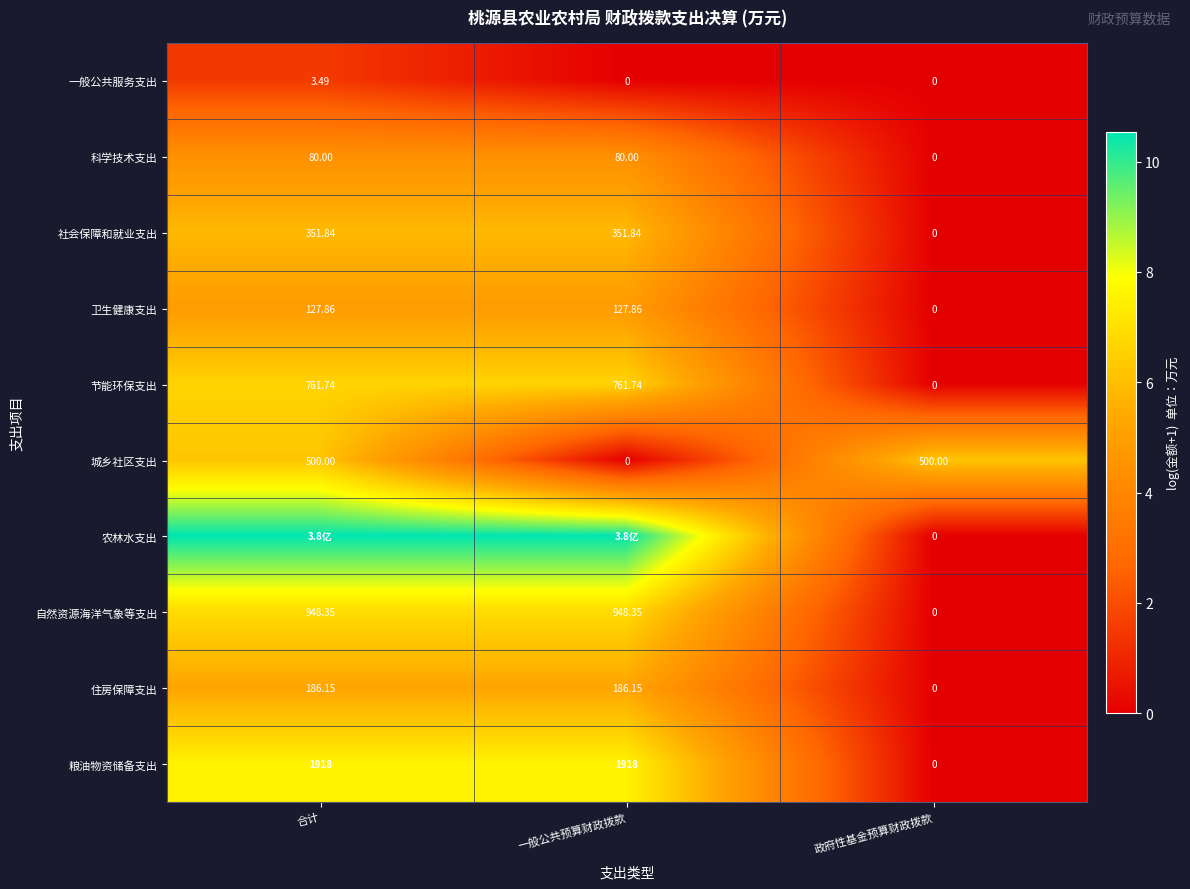

At which label does 城乡社区支出 reach its minimum?

一般公共预算财政拨款